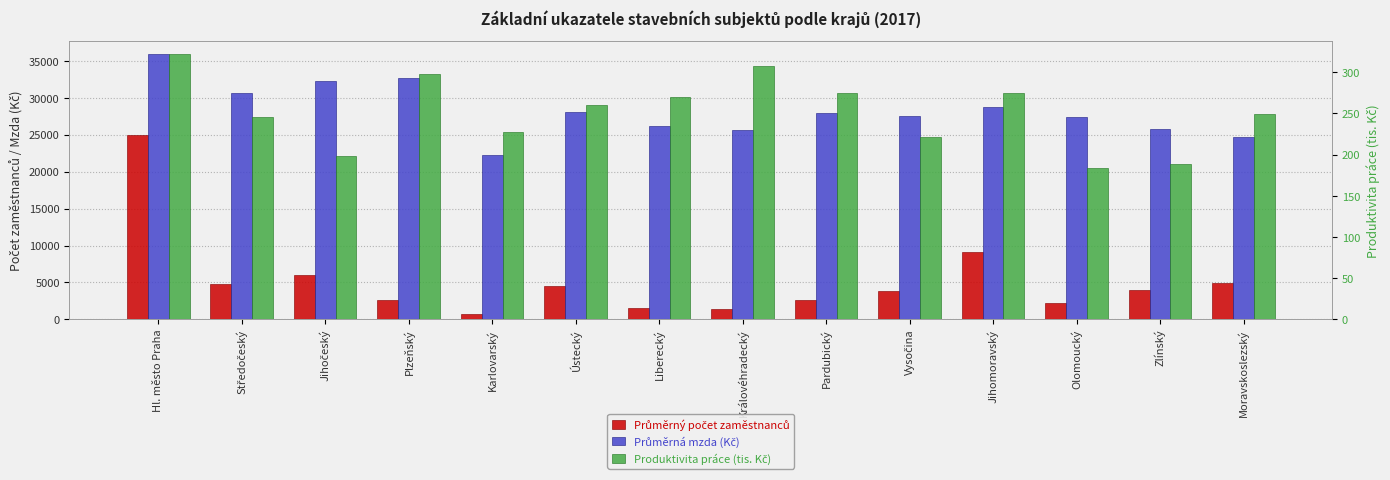

What value does the Průměrná mzda (Kč) series have at Moravskoslezský?

24684.3